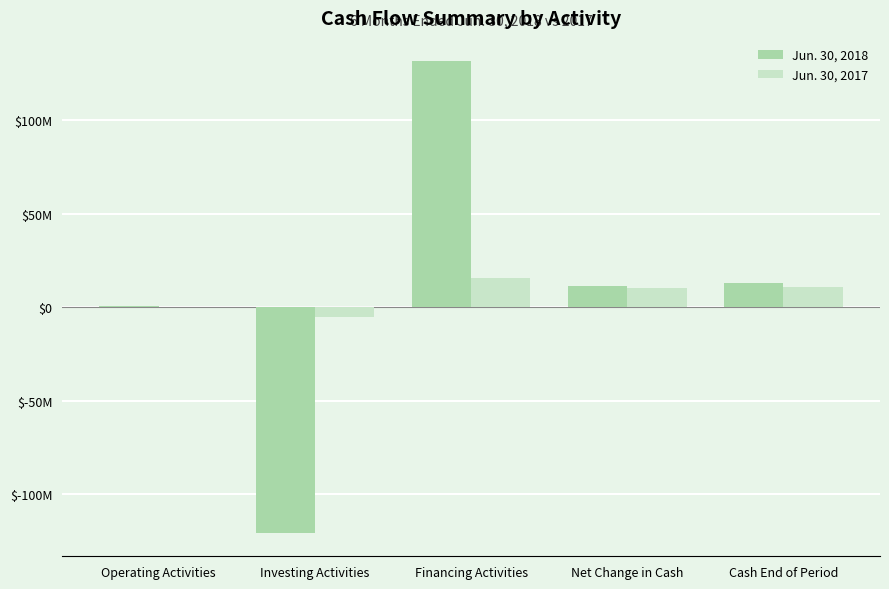

Which category has the lowest value across all series?

Investing Activities